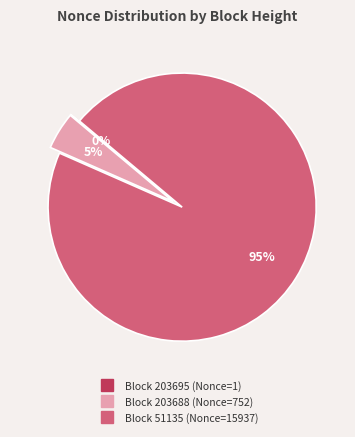

To the nearest percent, what is the difference between the largest and smallest slice percentages?

95%